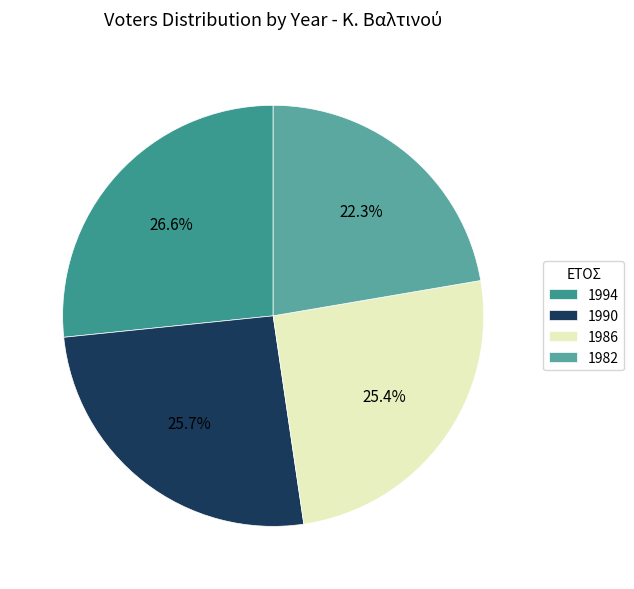

Rank the categories by value from lowest to highest.

1982, 1986, 1990, 1994